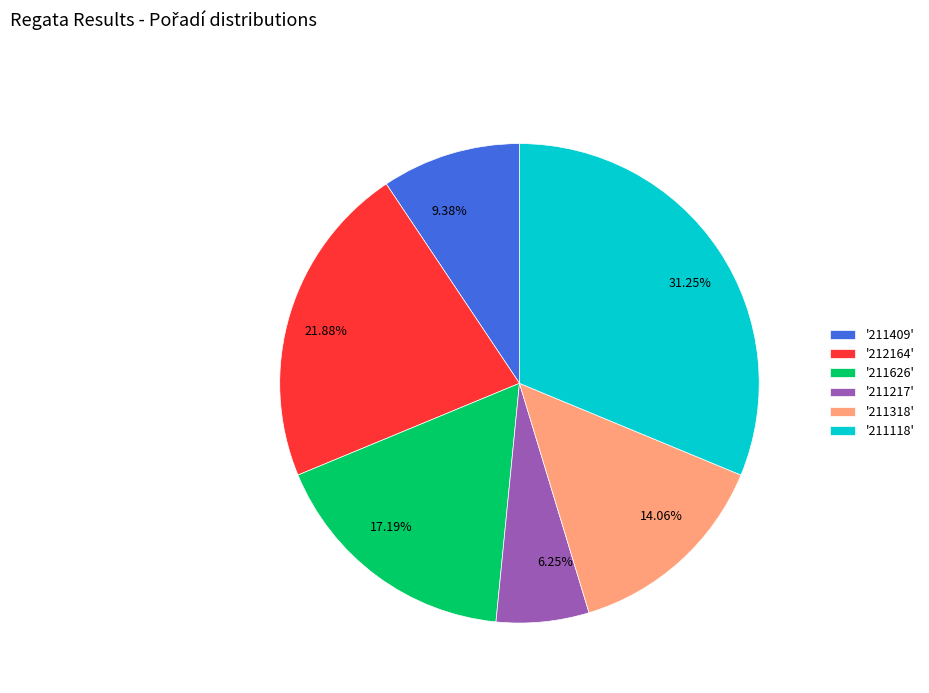

How many slices are in this pie chart?

6